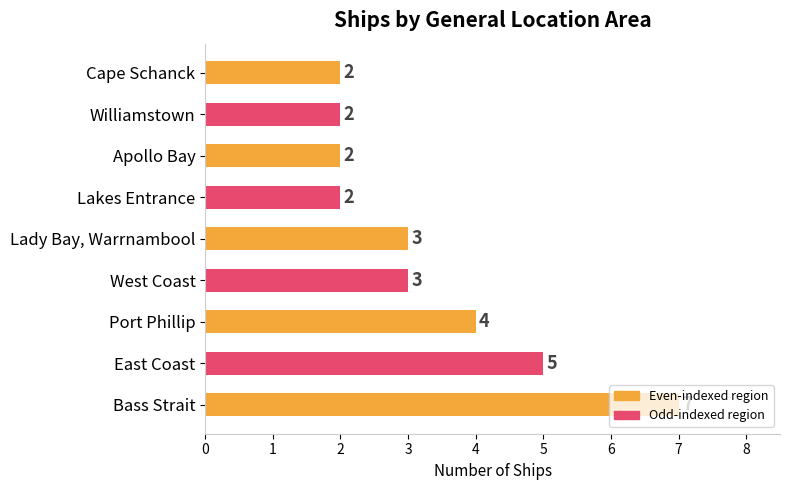

The value at Williamstown is 2. True or false?

True